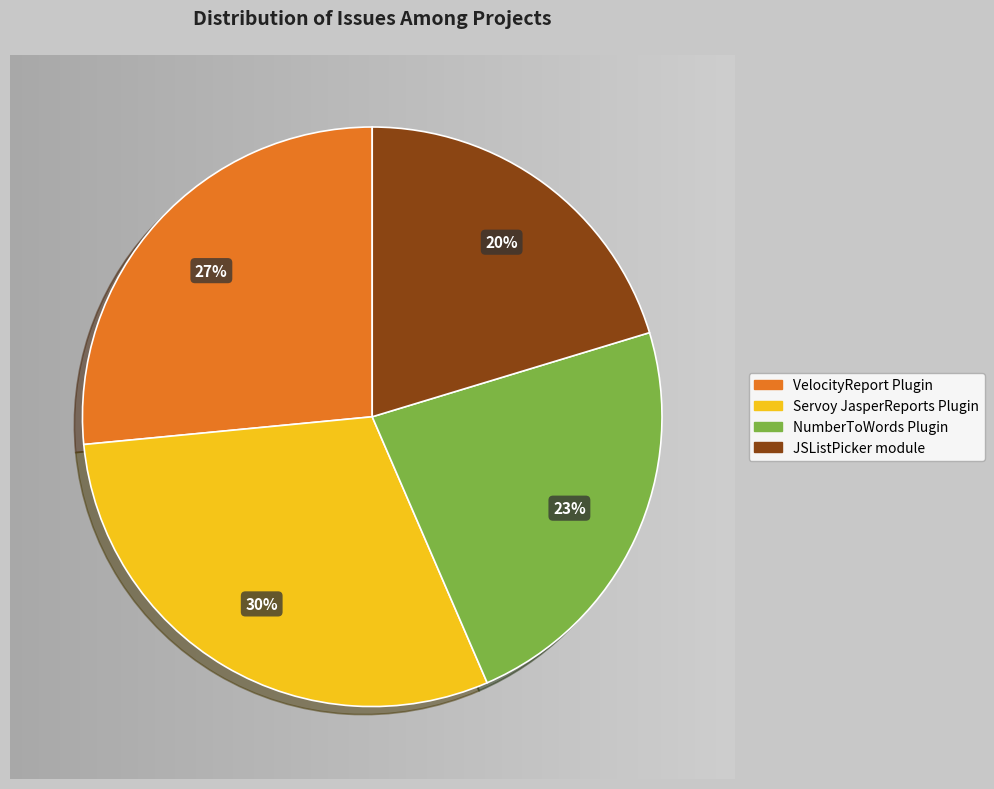

Approximately how many times larger is the value at Servoy JasperReports Plugin compared to NumberToWords Plugin?

1.3